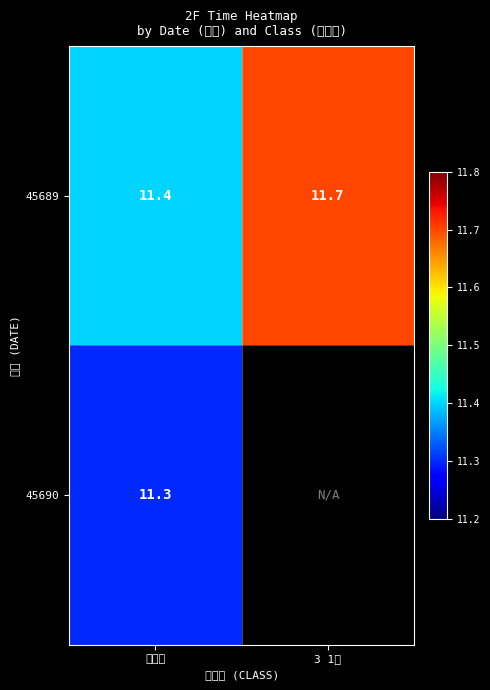

At which category is the sum across all series the highest?

未勝利